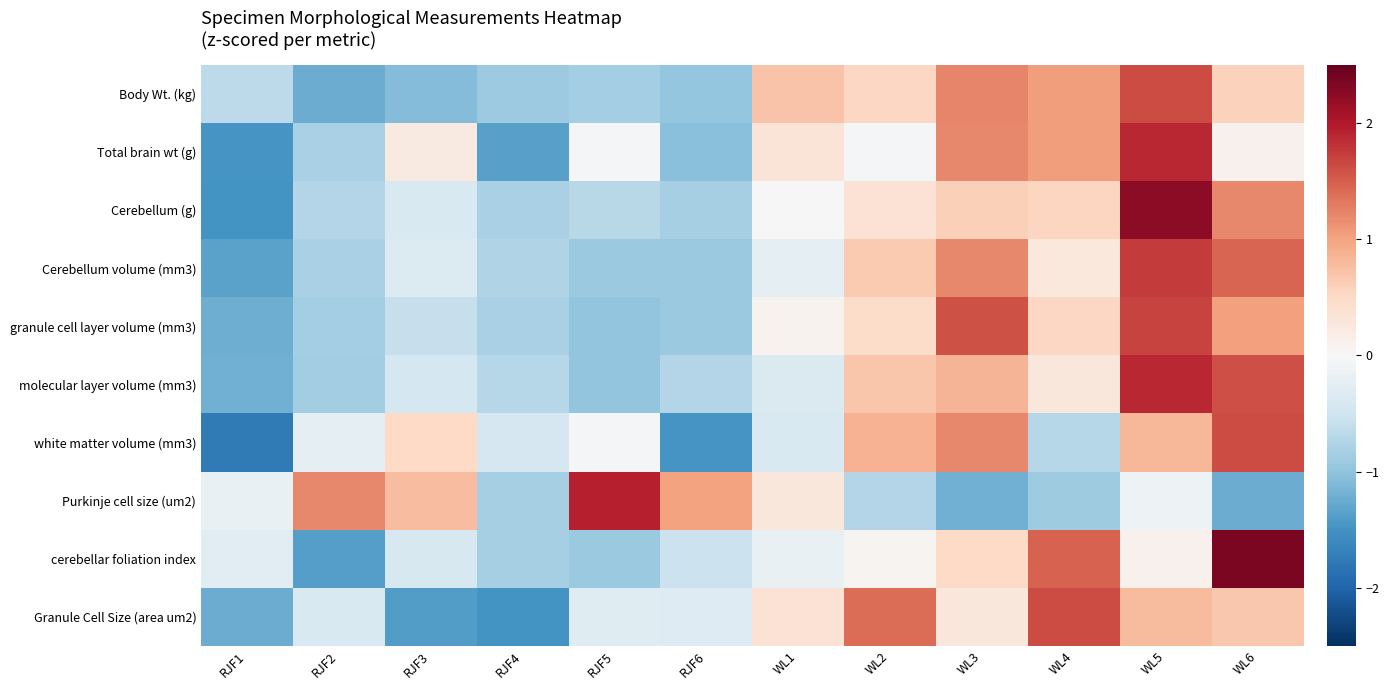

Which label corresponds to the largest value in the chart?

WL6